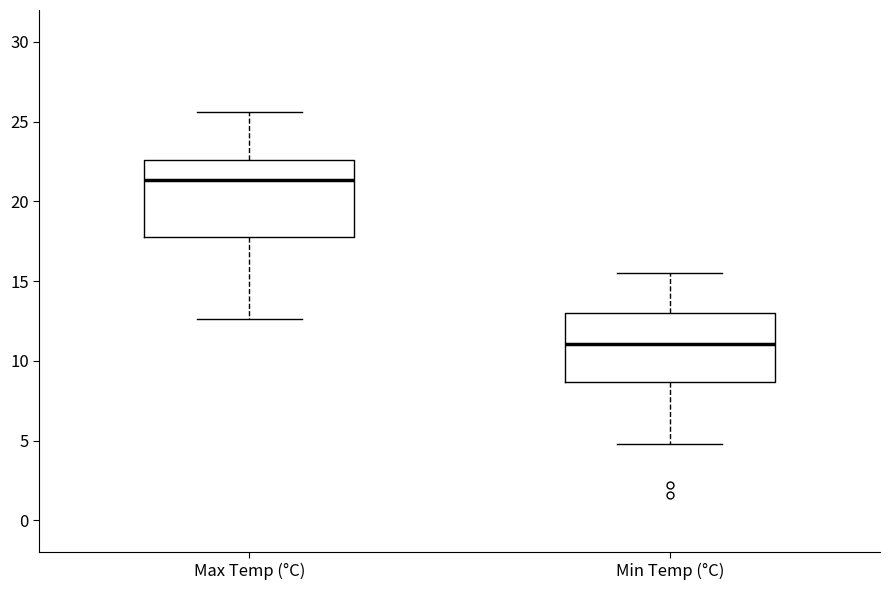

Reading left to right, transcribe this box plot: for each box, give where its median line is, the range the box spans, and where its two whiskers end, as read against the y-axis. The values are not printed on the chart, so give them approximately, as read against the axis.

Max Temp (°C): median 21.5, box 18.0 to 22.5, whiskers 12.5 to 25.5
Min Temp (°C): median 11.0, box 8.5 to 13.0, whiskers 5.0 to 15.5